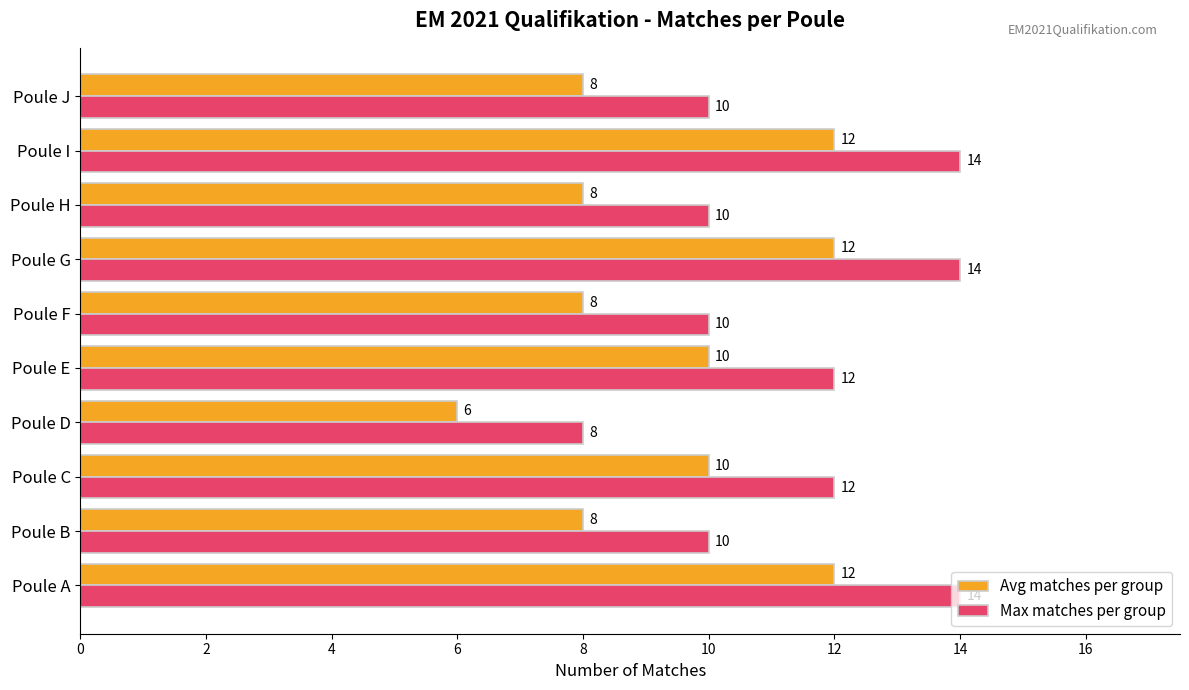

What is the smallest value displayed?

6